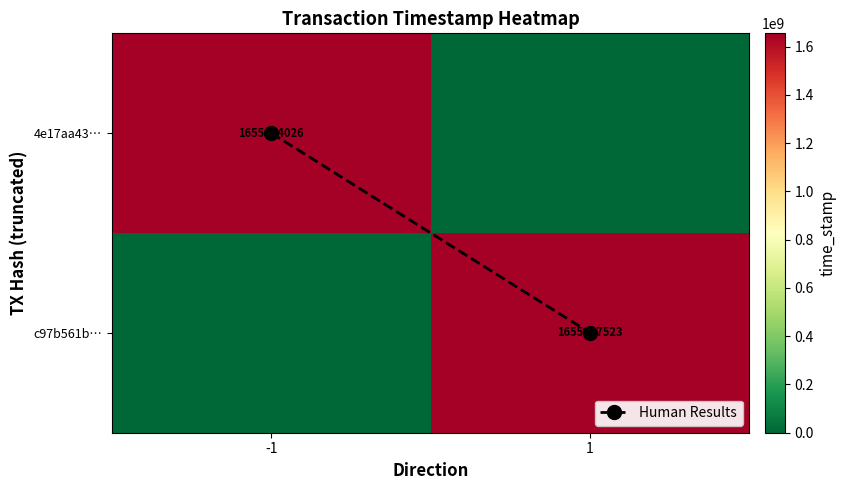

What is the total value across all series at 1?

1655417524